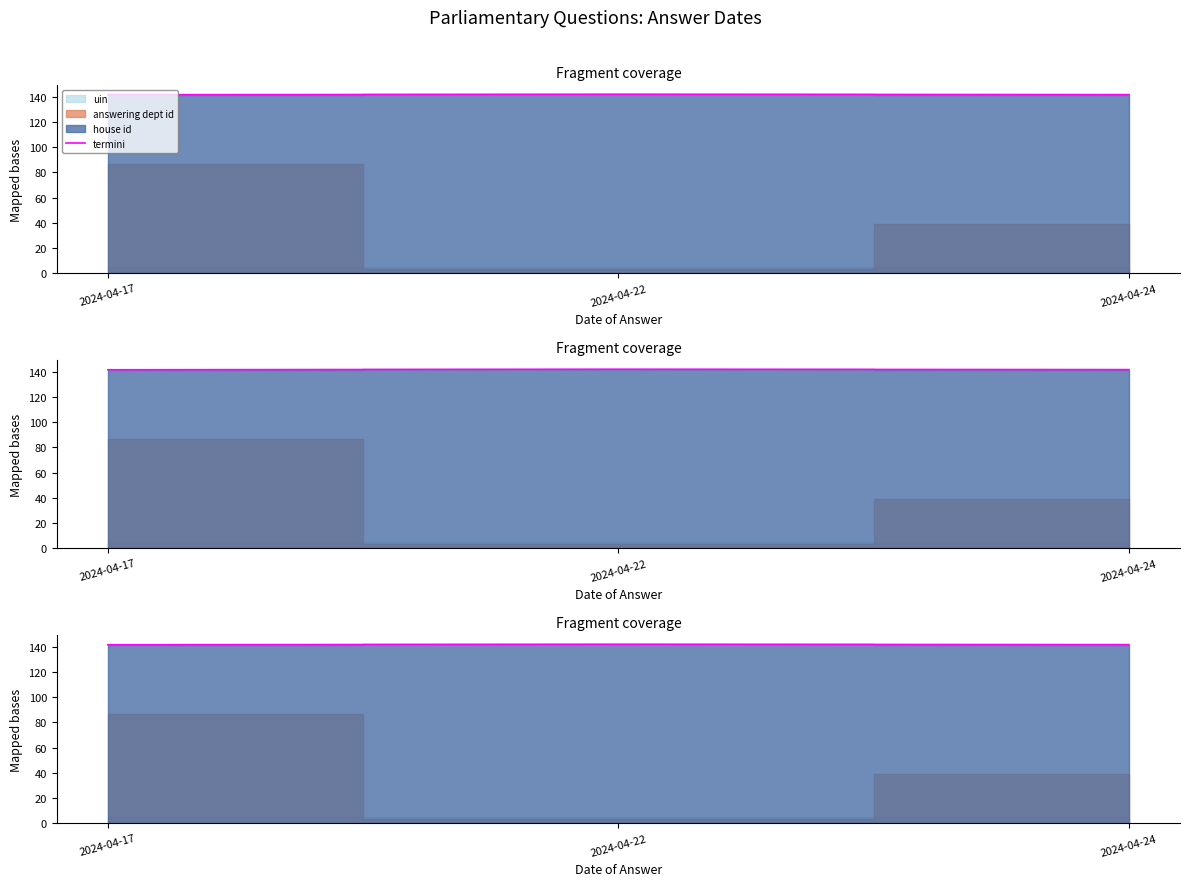

Read the value at 2024-04-17.

141.6